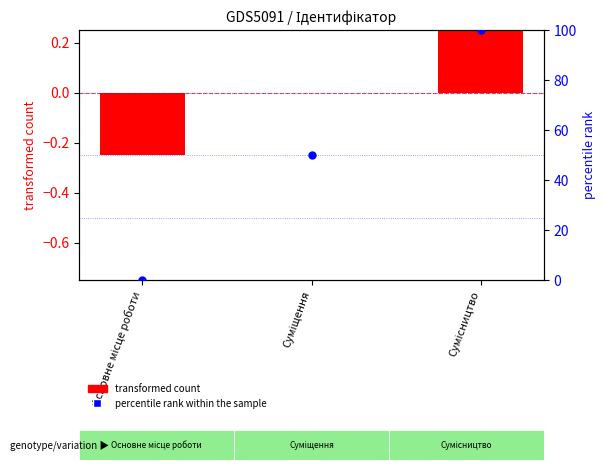

Is the value of transformed count at Сумісництво greater than the value of percentile rank within the sample at Сумісництво?

No